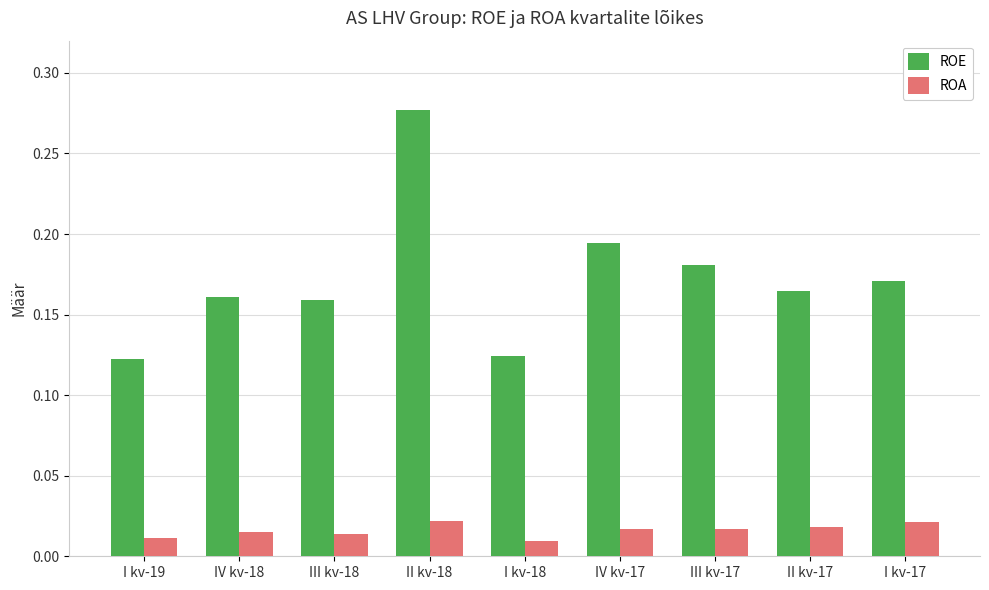

Rank the series at III kv-18 from lowest to highest value.

ROA, ROE